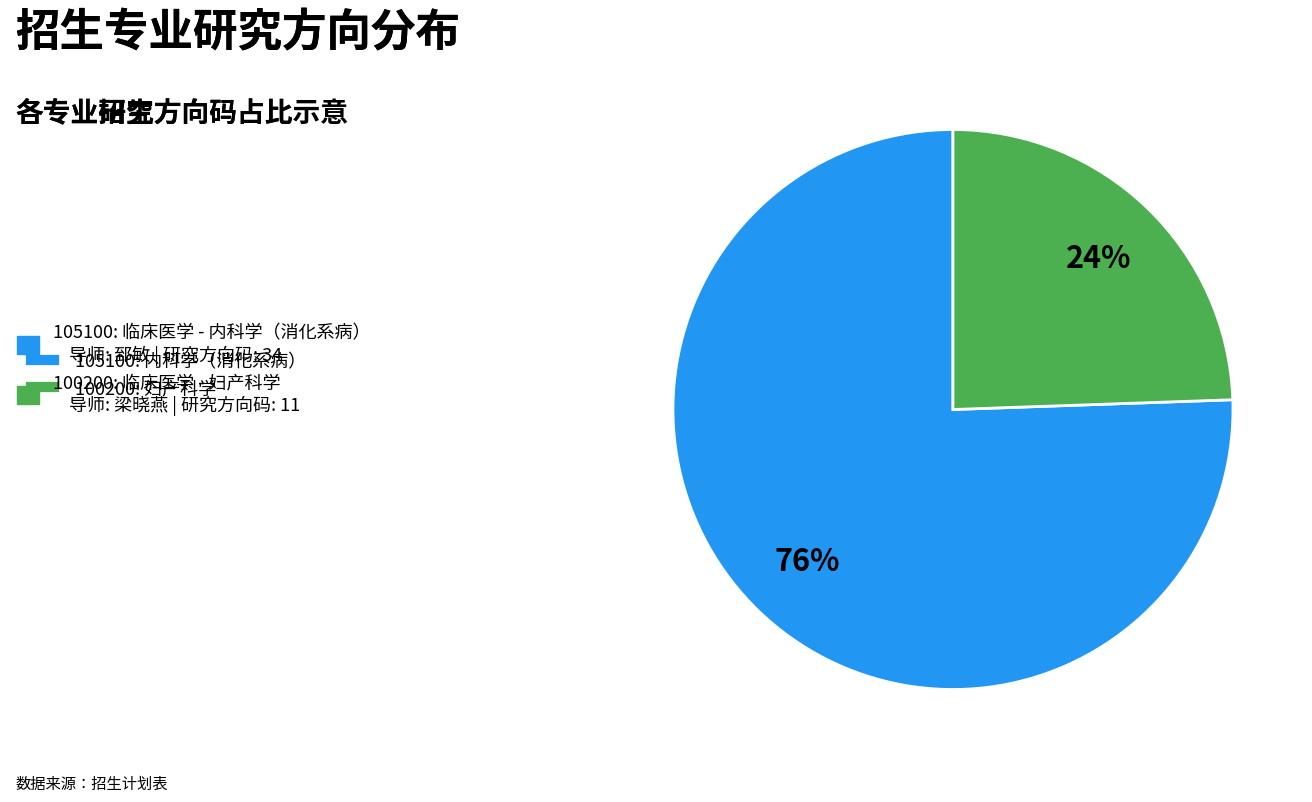

Does any single category account for the majority?

Yes